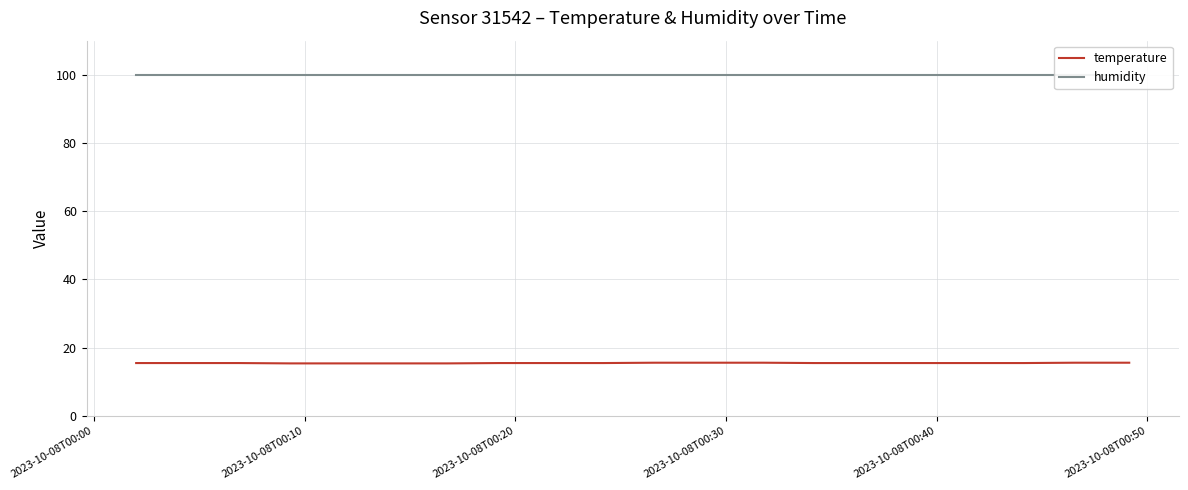

What is the minimum value for temperature?

15.4